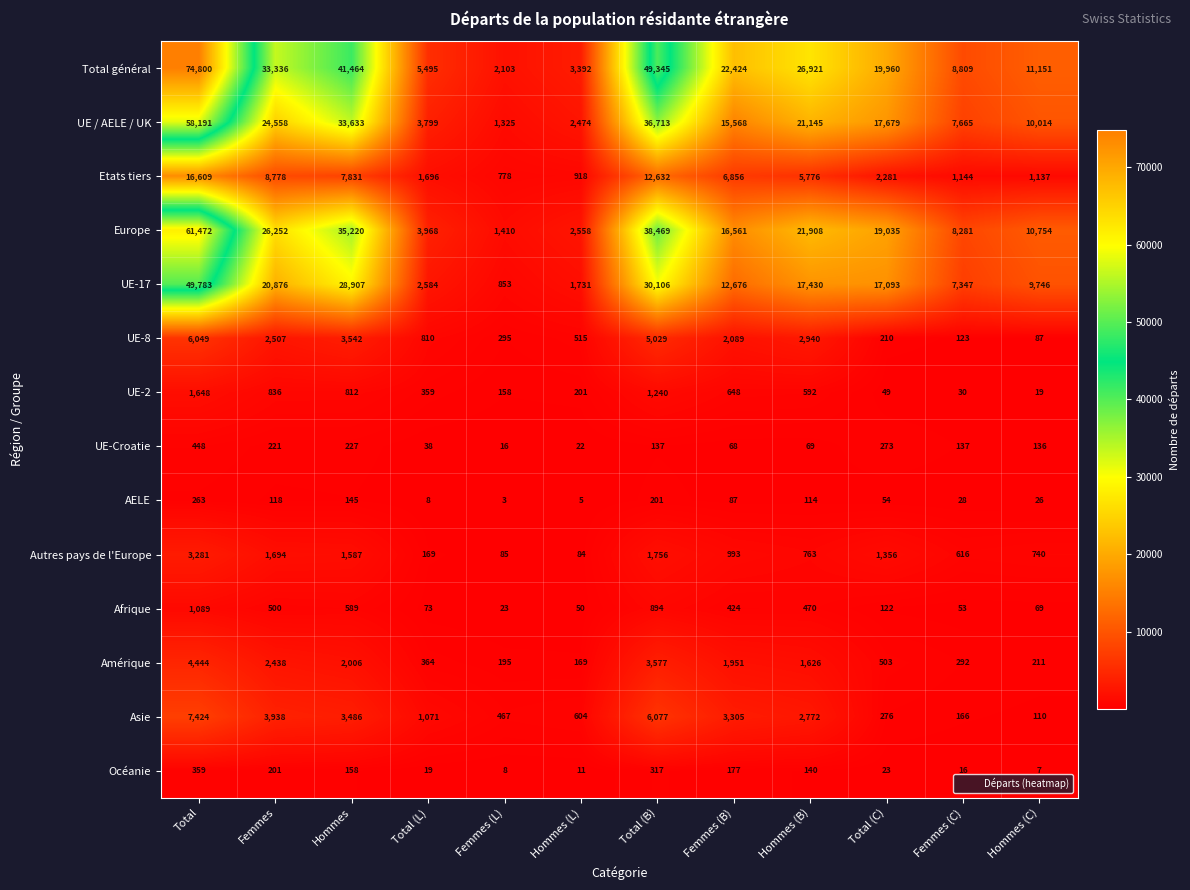

List the series in order of their peak value, highest first.

Total général, Europe, UE / AELE / UK, UE-17, Etats tiers, Asie, UE-8, Amérique, Autres pays de l'Europe, UE-2, Afrique, UE-Croatie, Océanie, AELE